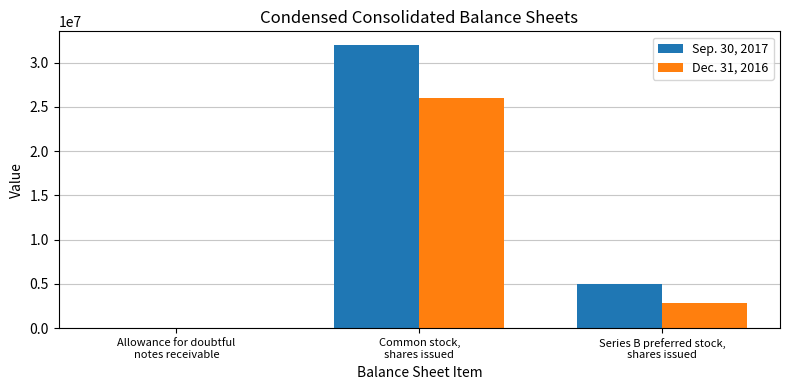

Reading left to right, what are all the values shown in this chart?

Sep. 30, 2017: Allowance for doubtful
notes receivable=236	Common stock,
shares issued=31950777	Series B preferred stock,
shares issued=4965850
Dec. 31, 2016: Allowance for doubtful
notes receivable=96	Common stock,
shares issued=26021552	Series B preferred stock,
shares issued=2890850